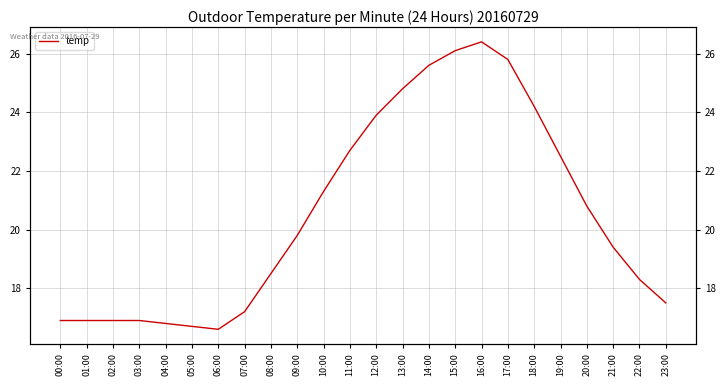

How many points are higher than both their immediate neighbors (excluding endpoints)?

1